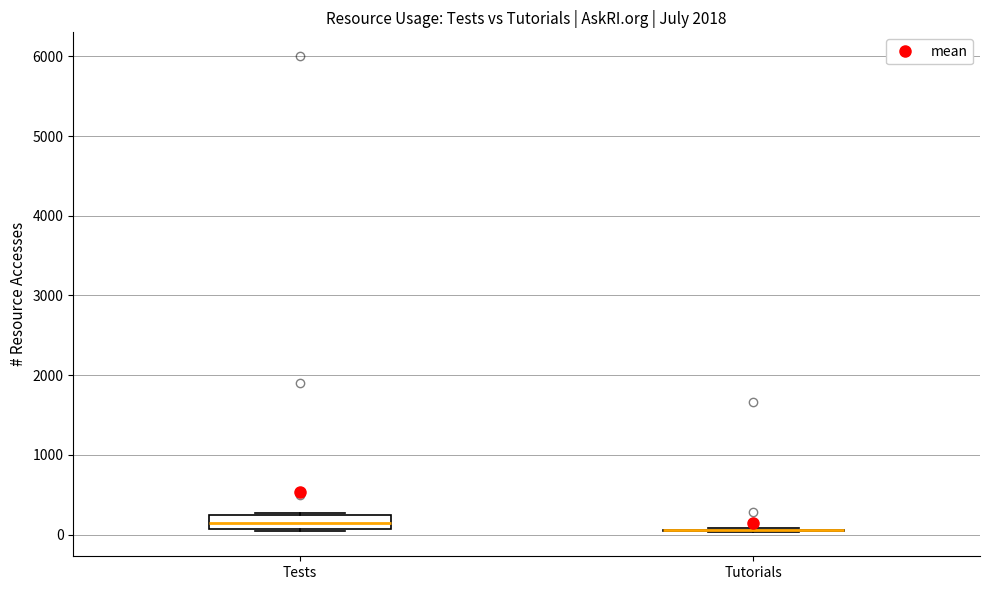

Reading left to right, transcribe this box plot: for each box, give where its median line is, the range the box spans, and where its two whiskers end, as read against the y-axis. The values are not printed on the chart, so give them approximately, as read against the axis.

Tests: median 200 (inside the box), box 100 to 200, whiskers 0 to 300
Tutorials: box collapsed to a line at 100, whiskers 0 to 100